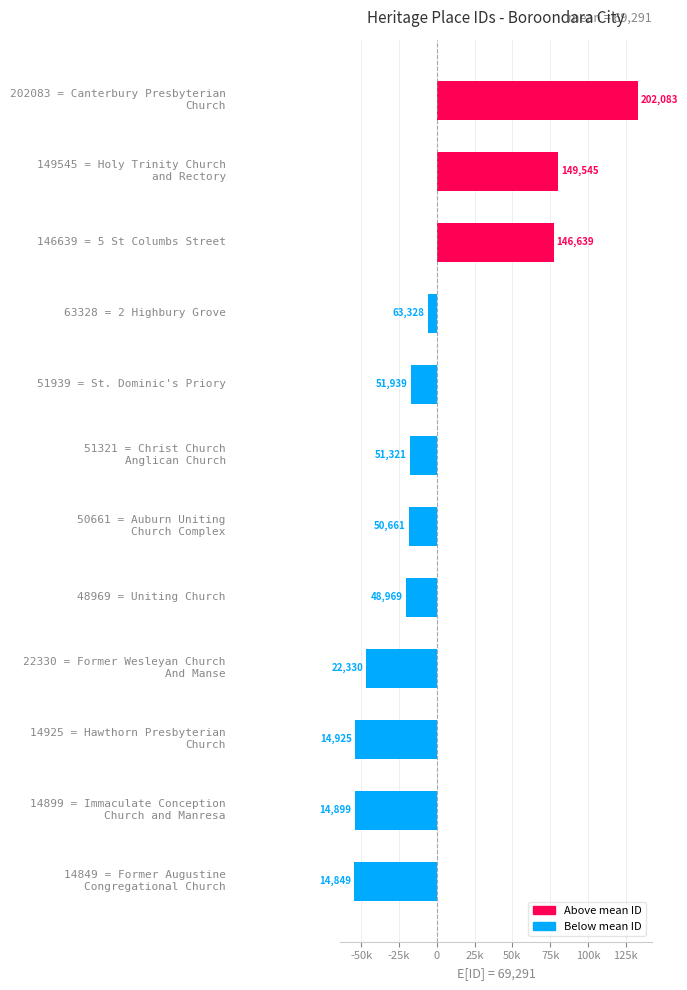

What is the difference between the maximum and minimum values?

187234.0